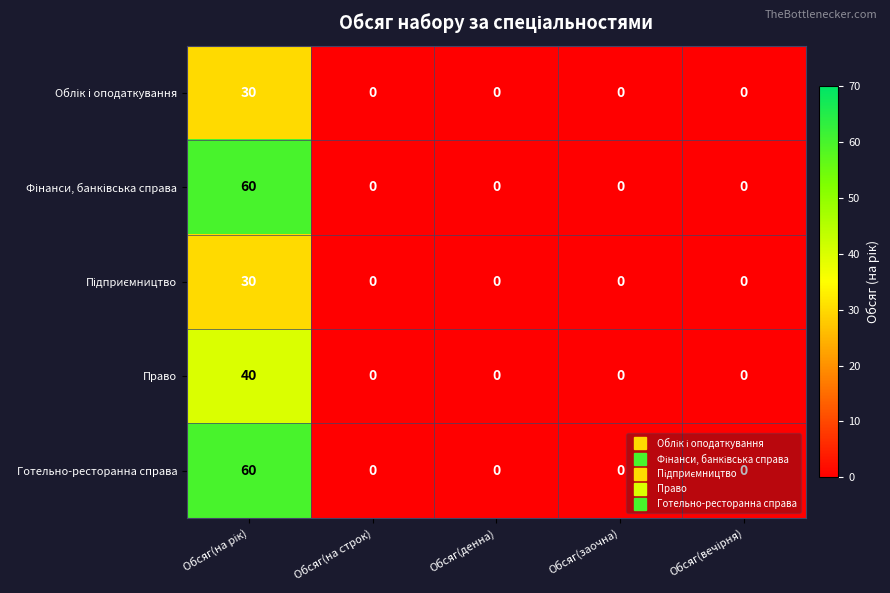

What is the difference between the maximum and minimum values in the Право series?

40